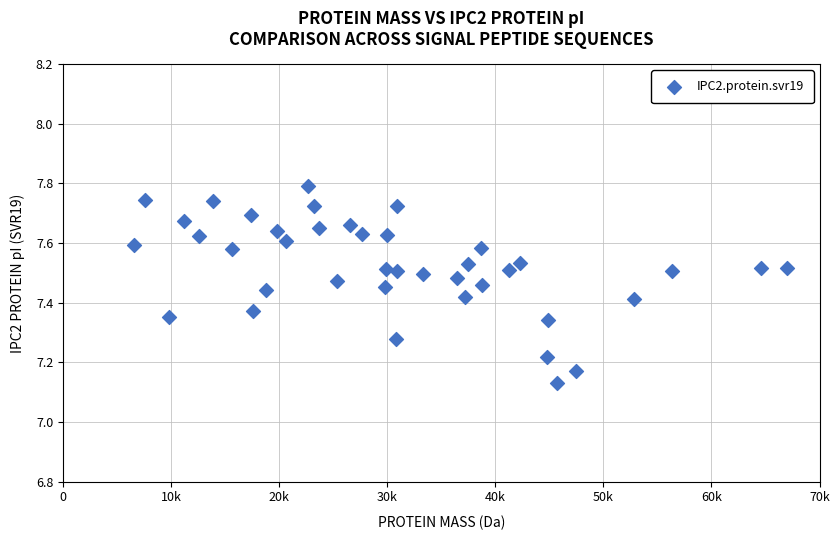

What is the range of X values (max minus min)?

60393.2